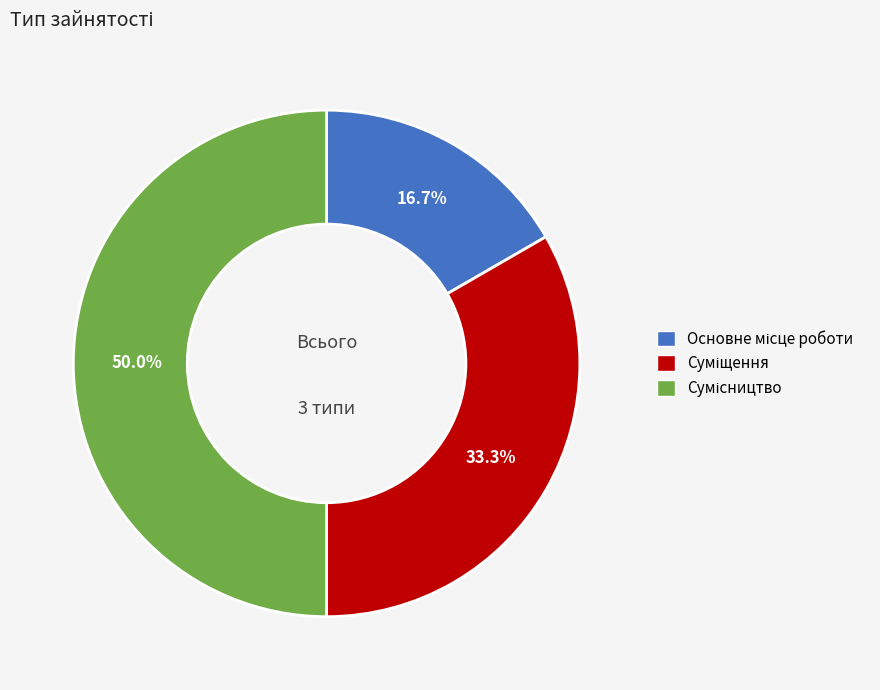

Which slice is the smallest?

Основне місце роботи